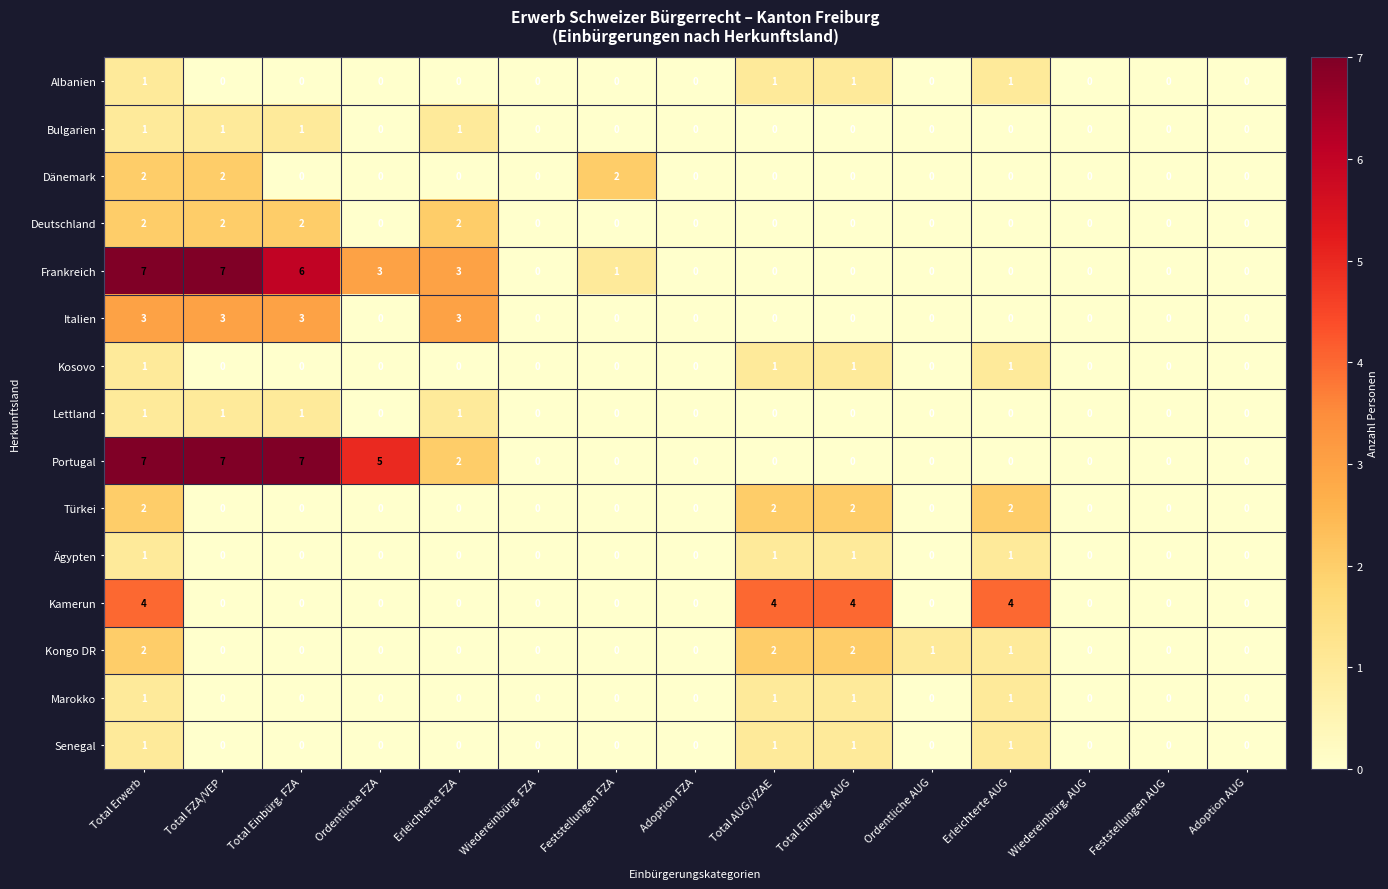

Between Adoption FZA and Ordentliche AUG, which series saw the biggest shift?

Kongo DR